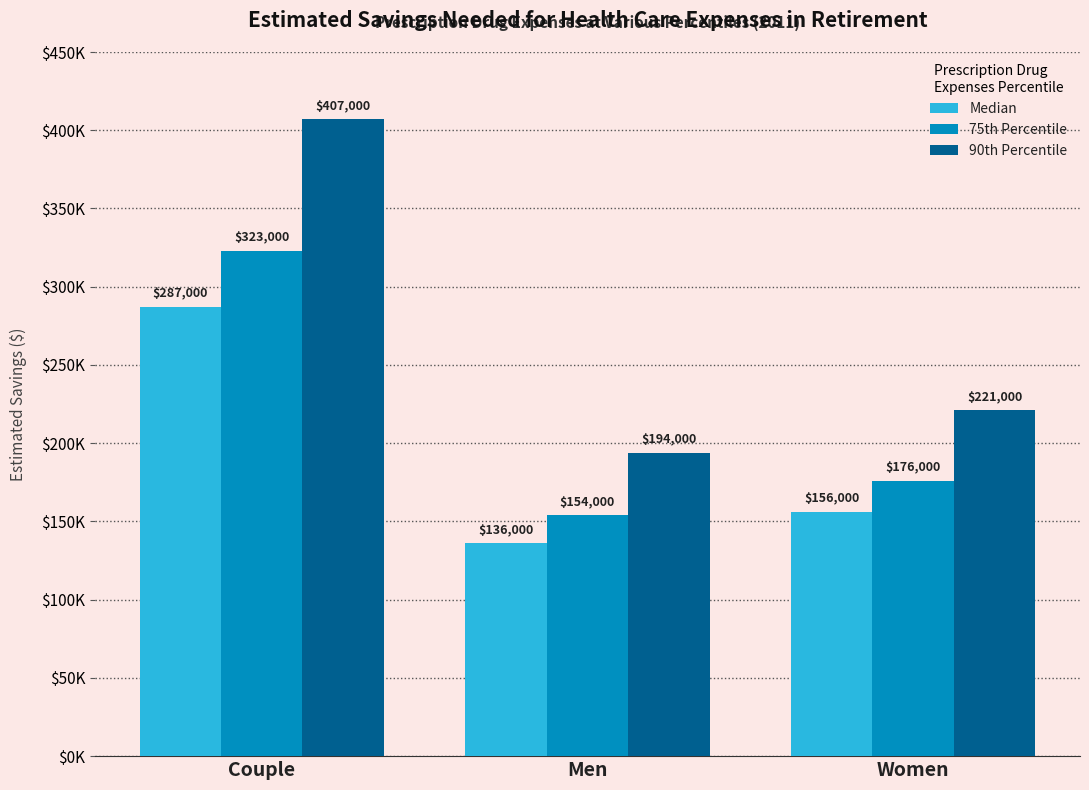

Does the chart contain any negative values?

No